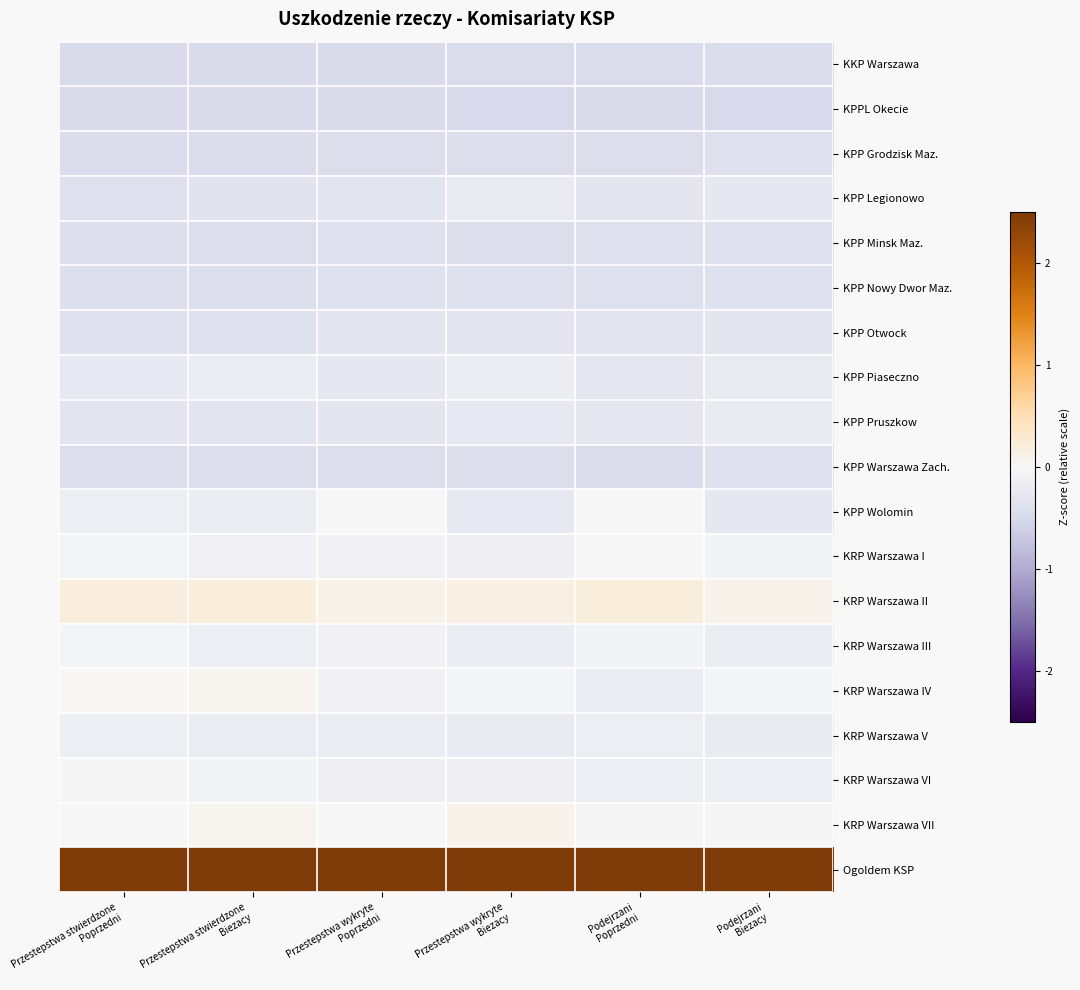

Reading right to left, list all the values displayed in this chart.

KKP Warszawa: Podejrzani
Biezacy=-0.4	Podejrzani
Poprzedni=-0.5	Przestepstwa wykryte
Biezacy=-0.5	Przestepstwa wykryte
Poprzedni=-0.5	Przestepstwa stwierdzone
Biezacy=-0.5	Przestepstwa stwierdzone
Poprzedni=-0.5
KPPL Okecie: Podejrzani
Biezacy=-0.5	Podejrzani
Poprzedni=-0.5	Przestepstwa wykryte
Biezacy=-0.5	Przestepstwa wykryte
Poprzedni=-0.5	Przestepstwa stwierdzone
Biezacy=-0.5	Przestepstwa stwierdzone
Poprzedni=-0.5
KPP Grodzisk Maz.: Podejrzani
Biezacy=-0.4	Podejrzani
Poprzedni=-0.4	Przestepstwa wykryte
Biezacy=-0.4	Przestepstwa wykryte
Poprzedni=-0.4	Przestepstwa stwierdzone
Biezacy=-0.4	Przestepstwa stwierdzone
Poprzedni=-0.4
KPP Legionowo: Podejrzani
Biezacy=-0.3	Podejrzani
Poprzedni=-0.3	Przestepstwa wykryte
Biezacy=-0.2	Przestepstwa wykryte
Poprzedni=-0.3	Przestepstwa stwierdzone
Biezacy=-0.3	Przestepstwa stwierdzone
Poprzedni=-0.4
KPP Minsk Maz.: Podejrzani
Biezacy=-0.4	Podejrzani
Poprzedni=-0.4	Przestepstwa wykryte
Biezacy=-0.4	Przestepstwa wykryte
Poprzedni=-0.4	Przestepstwa stwierdzone
Biezacy=-0.4	Przestepstwa stwierdzone
Poprzedni=-0.4
KPP Nowy Dwor Maz.: Podejrzani
Biezacy=-0.4	Podejrzani
Poprzedni=-0.4	Przestepstwa wykryte
Biezacy=-0.4	Przestepstwa wykryte
Poprzedni=-0.4	Przestepstwa stwierdzone
Biezacy=-0.4	Przestepstwa stwierdzone
Poprzedni=-0.4
KPP Otwock: Podejrzani
Biezacy=-0.3	Podejrzani
Poprzedni=-0.3	Przestepstwa wykryte
Biezacy=-0.3	Przestepstwa wykryte
Poprzedni=-0.3	Przestepstwa stwierdzone
Biezacy=-0.4	Przestepstwa stwierdzone
Poprzedni=-0.4
KPP Piaseczno: Podejrzani
Biezacy=-0.2	Podejrzani
Poprzedni=-0.3	Przestepstwa wykryte
Biezacy=-0.2	Przestepstwa wykryte
Poprzedni=-0.3	Przestepstwa stwierdzone
Biezacy=-0.2	Przestepstwa stwierdzone
Poprzedni=-0.2
KPP Pruszkow: Podejrzani
Biezacy=-0.2	Podejrzani
Poprzedni=-0.3	Przestepstwa wykryte
Biezacy=-0.2	Przestepstwa wykryte
Poprzedni=-0.3	Przestepstwa stwierdzone
Biezacy=-0.3	Przestepstwa stwierdzone
Poprzedni=-0.3
KPP Warszawa Zach.: Podejrzani
Biezacy=-0.4	Podejrzani
Poprzedni=-0.5	Przestepstwa wykryte
Biezacy=-0.4	Przestepstwa wykryte
Poprzedni=-0.4	Przestepstwa stwierdzone
Biezacy=-0.4	Przestepstwa stwierdzone
Poprzedni=-0.4
KPP Wolomin: Podejrzani
Biezacy=-0.3	Podejrzani
Poprzedni=-0.0	Przestepstwa wykryte
Biezacy=-0.3	Przestepstwa wykryte
Poprzedni=-0.0	Przestepstwa stwierdzone
Biezacy=-0.2	Przestepstwa stwierdzone
Poprzedni=-0.1
KRP Warszawa I: Podejrzani
Biezacy=-0.1	Podejrzani
Poprzedni=-0.0	Przestepstwa wykryte
Biezacy=-0.1	Przestepstwa wykryte
Poprzedni=-0.1	Przestepstwa stwierdzone
Biezacy=-0.1	Przestepstwa stwierdzone
Poprzedni=-0.0
KRP Warszawa II: Podejrzani
Biezacy=0.1	Podejrzani
Poprzedni=0.2	Przestepstwa wykryte
Biezacy=0.2	Przestepstwa wykryte
Poprzedni=0.1	Przestepstwa stwierdzone
Biezacy=0.2	Przestepstwa stwierdzone
Poprzedni=0.2
KRP Warszawa III: Podejrzani
Biezacy=-0.2	Podejrzani
Poprzedni=-0.1	Przestepstwa wykryte
Biezacy=-0.2	Przestepstwa wykryte
Poprzedni=-0.1	Przestepstwa stwierdzone
Biezacy=-0.1	Przestepstwa stwierdzone
Poprzedni=-0.1
KRP Warszawa IV: Podejrzani
Biezacy=-0.0	Podejrzani
Poprzedni=-0.2	Przestepstwa wykryte
Biezacy=-0.1	Przestepstwa wykryte
Poprzedni=-0.1	Przestepstwa stwierdzone
Biezacy=0.0	Przestepstwa stwierdzone
Poprzedni=0.0
KRP Warszawa V: Podejrzani
Biezacy=-0.2	Podejrzani
Poprzedni=-0.1	Przestepstwa wykryte
Biezacy=-0.2	Przestepstwa wykryte
Poprzedni=-0.2	Przestepstwa stwierdzone
Biezacy=-0.2	Przestepstwa stwierdzone
Poprzedni=-0.1
KRP Warszawa VI: Podejrzani
Biezacy=-0.2	Podejrzani
Poprzedni=-0.1	Przestepstwa wykryte
Biezacy=-0.1	Przestepstwa wykryte
Poprzedni=-0.1	Przestepstwa stwierdzone
Biezacy=-0.1	Przestepstwa stwierdzone
Poprzedni=-0.0
KRP Warszawa VII: Podejrzani
Biezacy=-0.0	Podejrzani
Poprzedni=-0.0	Przestepstwa wykryte
Biezacy=0.1	Przestepstwa wykryte
Poprzedni=-0.0	Przestepstwa stwierdzone
Biezacy=0.1	Przestepstwa stwierdzone
Poprzedni=-0.0
Ogoldem KSP: Podejrzani
Biezacy=4.2	Podejrzani
Poprzedni=4.2	Przestepstwa wykryte
Biezacy=4.2	Przestepstwa wykryte
Poprzedni=4.2	Przestepstwa stwierdzone
Biezacy=4.2	Przestepstwa stwierdzone
Poprzedni=4.2